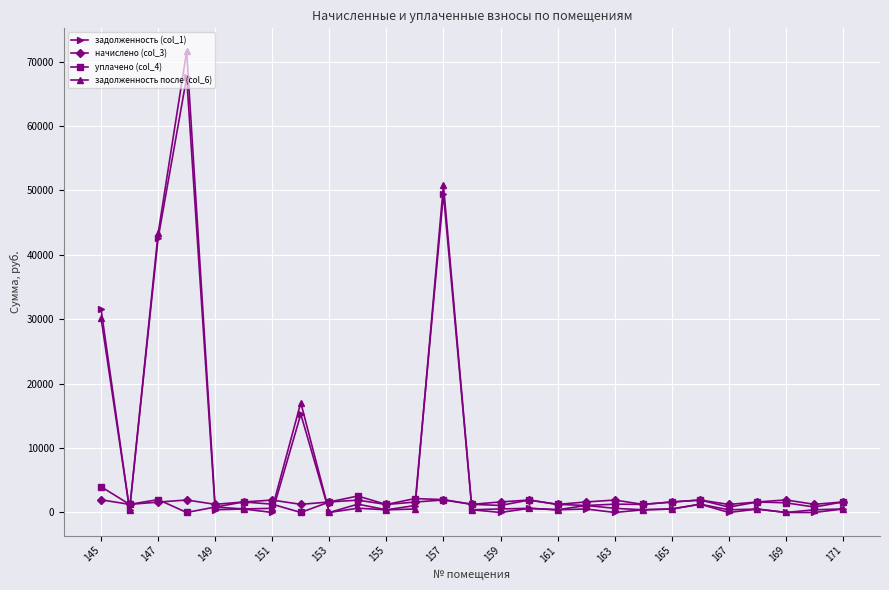

What is the average value of the задолженность после (col_6) series?

8331.1